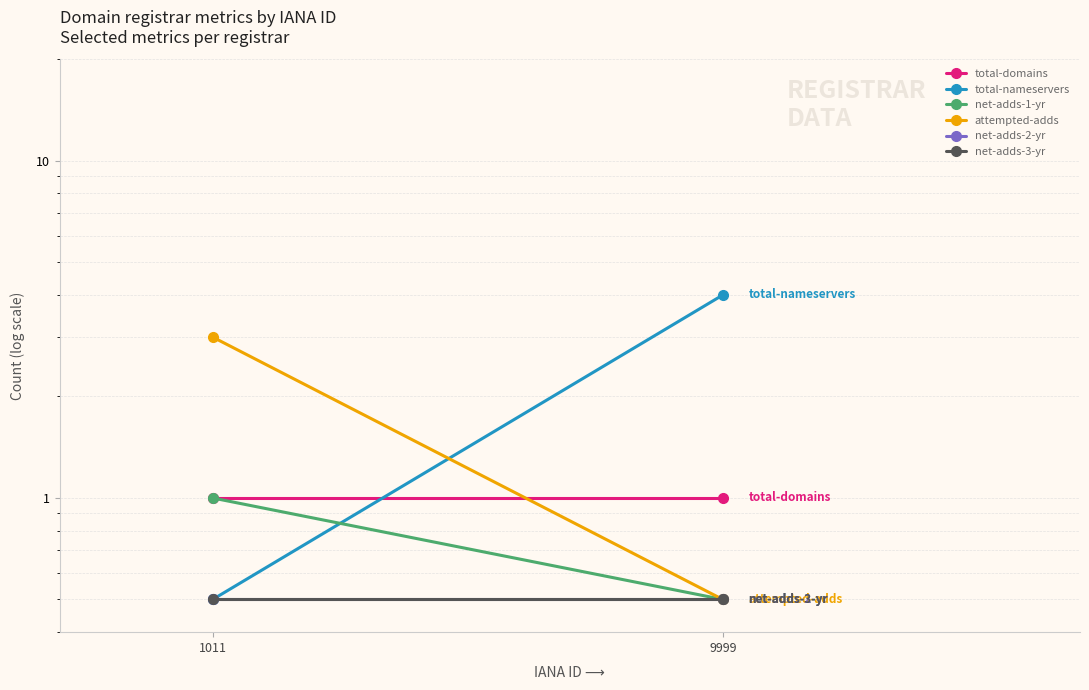

Reading right to left, list all the values displayed in this chart.

total-domains: 1.0	1.0
total-nameservers: 4.0	0.5
net-adds-1-yr: 0.5	1.0
attempted-adds: 0.5	3.0
net-adds-2-yr: 0.5	0.5
net-adds-3-yr: 0.5	0.5